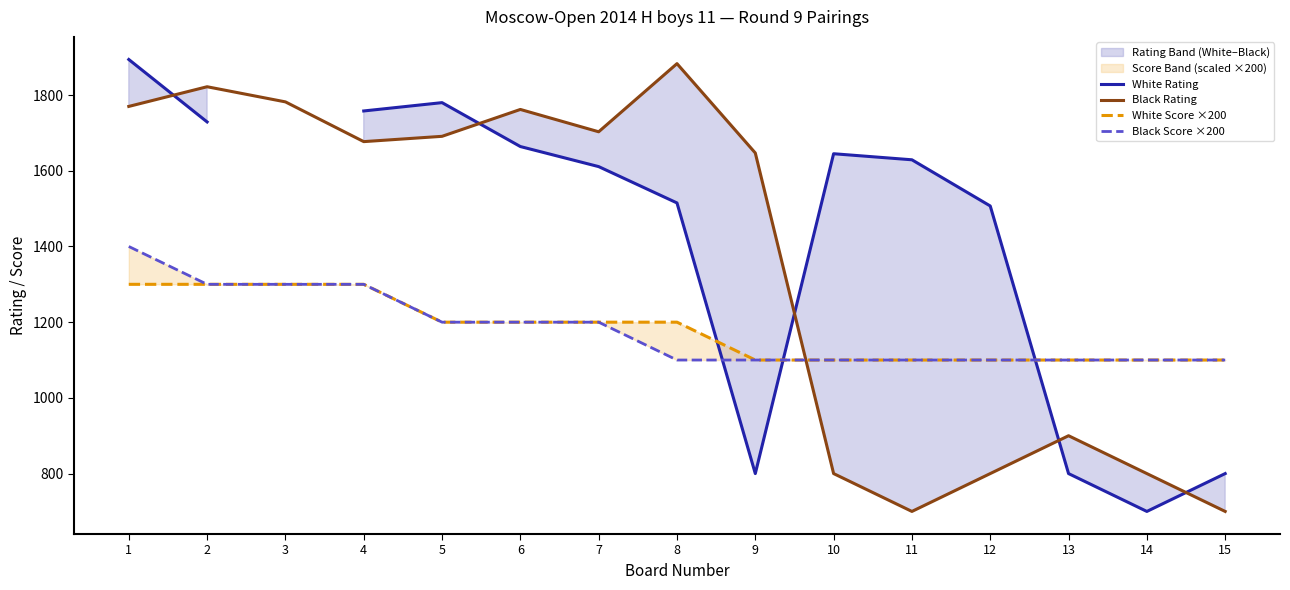

At which label does White Score ×200 first exceed 1200?

1